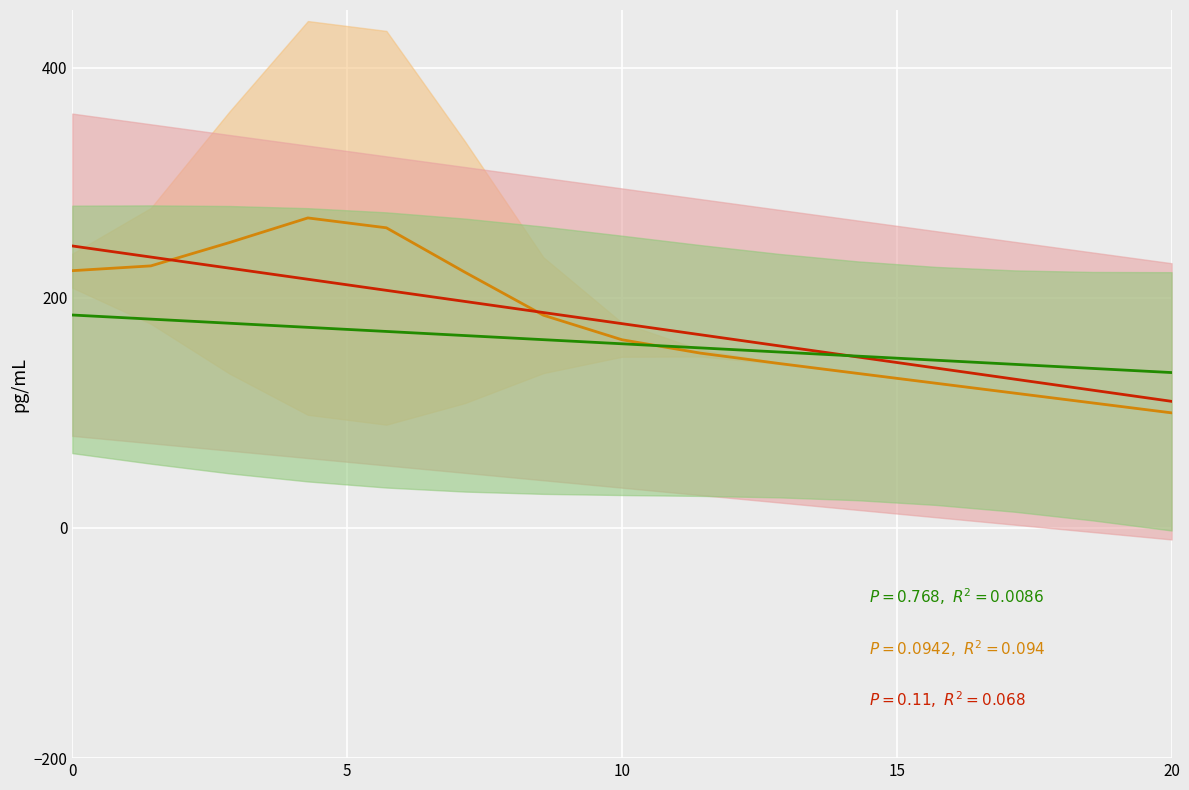

Is it true that actual_center equals 241.2 at 10?

False